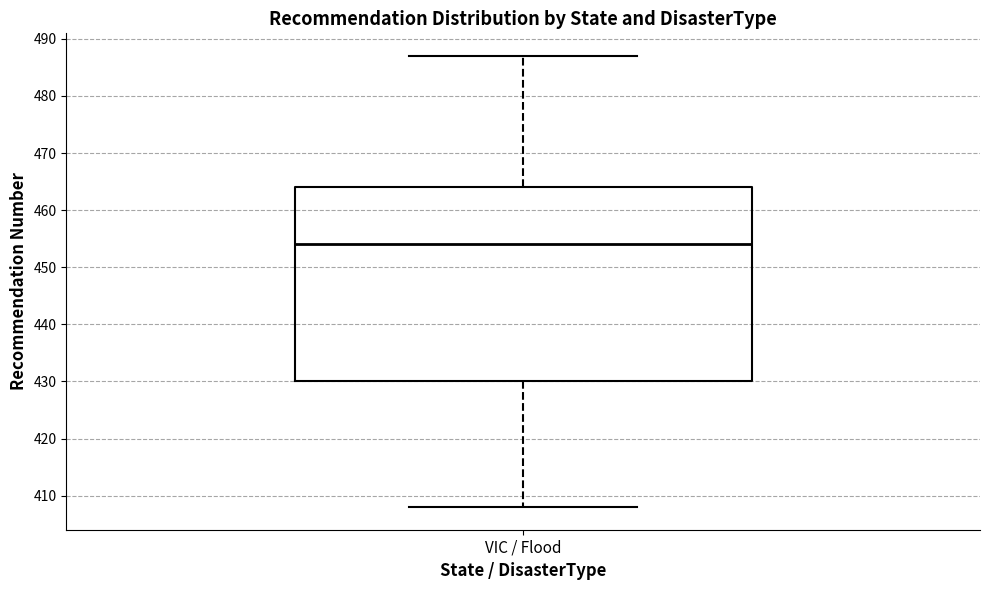

Where does the upper whisker of the box for VIC / Flood end on the y-axis? The values are not printed on the chart, so give them approximately, as read against the axis.

487